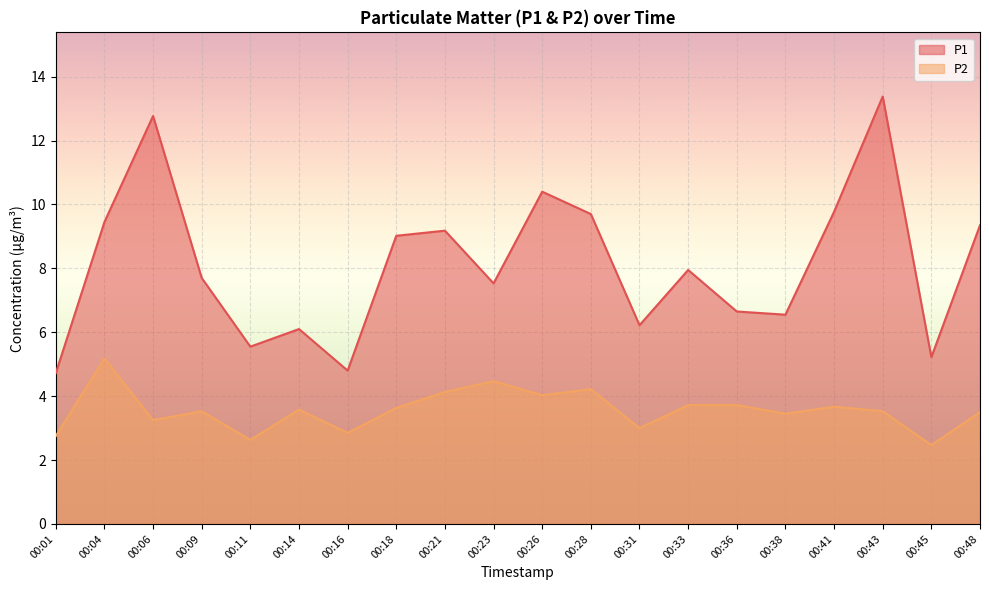

Reading right to left, list all the values displayed in this chart.

P1: 00:48=9.3	00:45=5.2	00:43=13.4	00:41=9.8	00:38=6.5	00:36=6.7	00:33=8.0	00:31=6.2	00:28=9.7	00:26=10.4	00:23=7.5	00:21=9.2	00:18=9.0	00:16=4.8	00:14=6.1	00:11=5.5	00:09=7.7	00:06=12.8	00:04=9.4	00:01=4.7
P2: 00:48=3.5	00:45=2.5	00:43=3.5	00:41=3.7	00:38=3.5	00:36=3.7	00:33=3.7	00:31=3.0	00:28=4.2	00:26=4.0	00:23=4.5	00:21=4.1	00:18=3.6	00:16=2.9	00:14=3.6	00:11=2.6	00:09=3.5	00:06=3.2	00:04=5.2	00:01=2.8